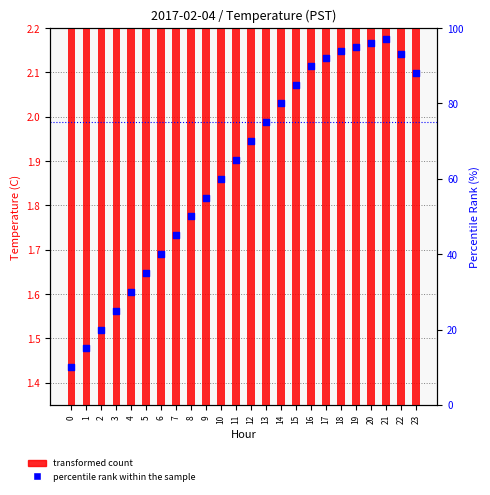

At how many categories does at least one series exceed 27?

20